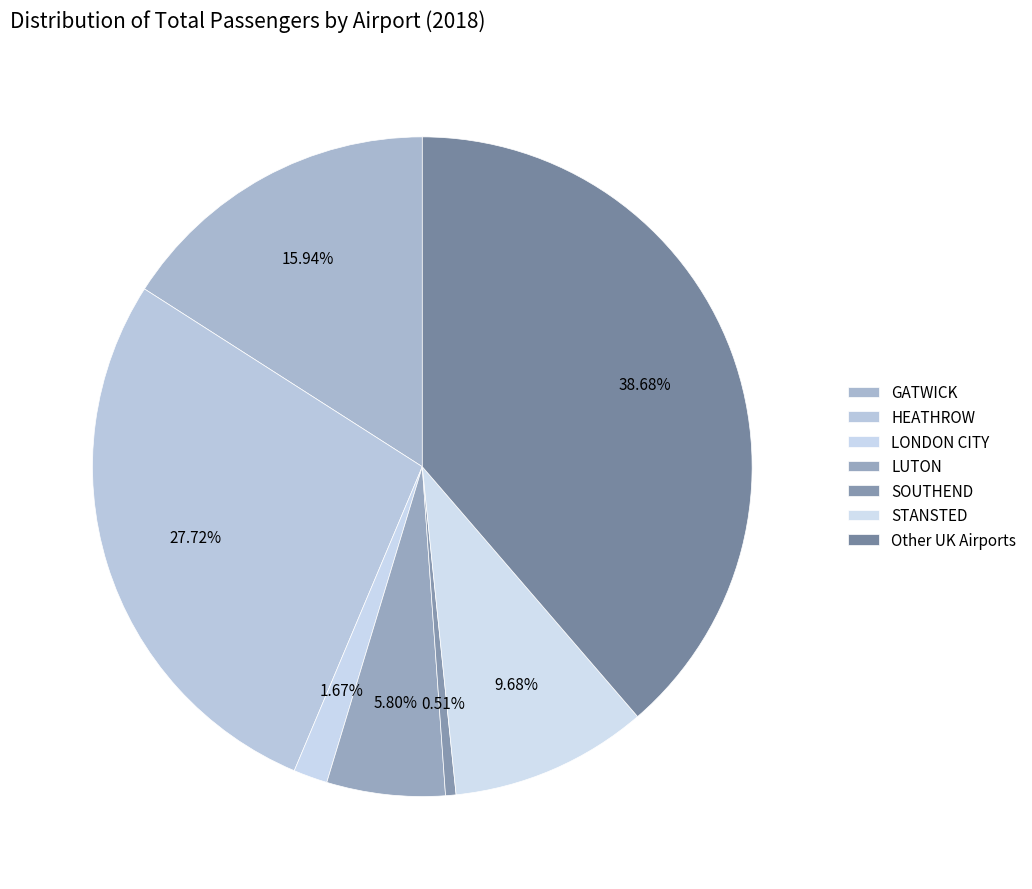

Count the number of slices in the pie.

7